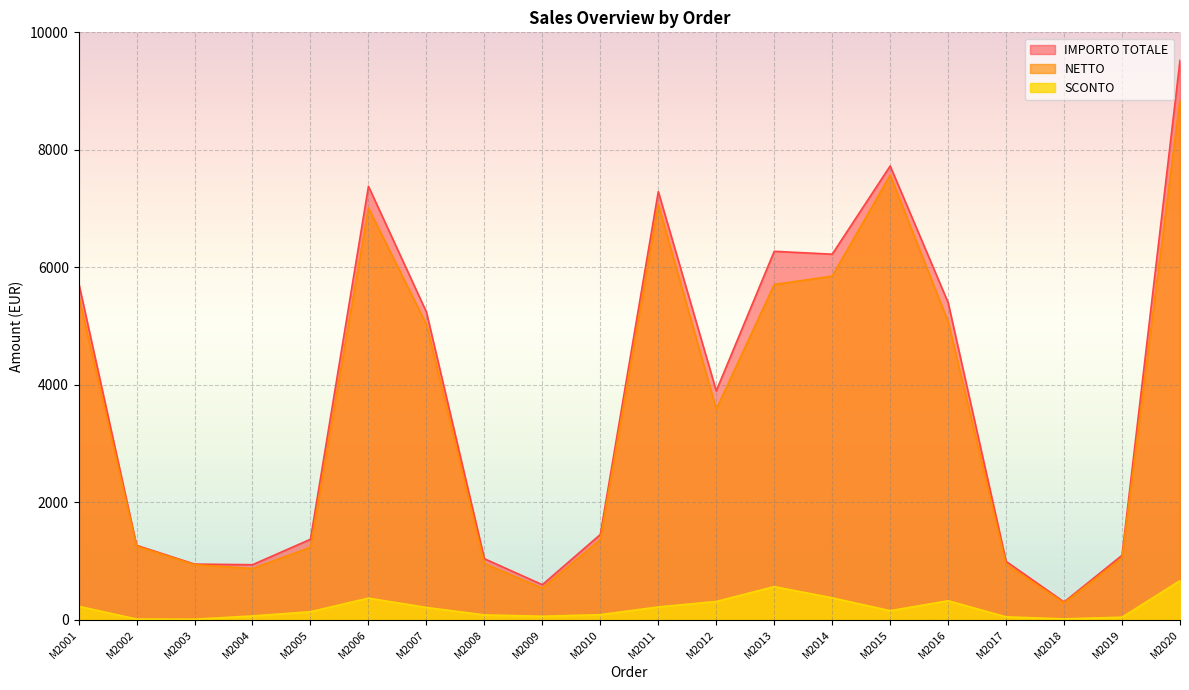

How many lines are shown in the chart?

3